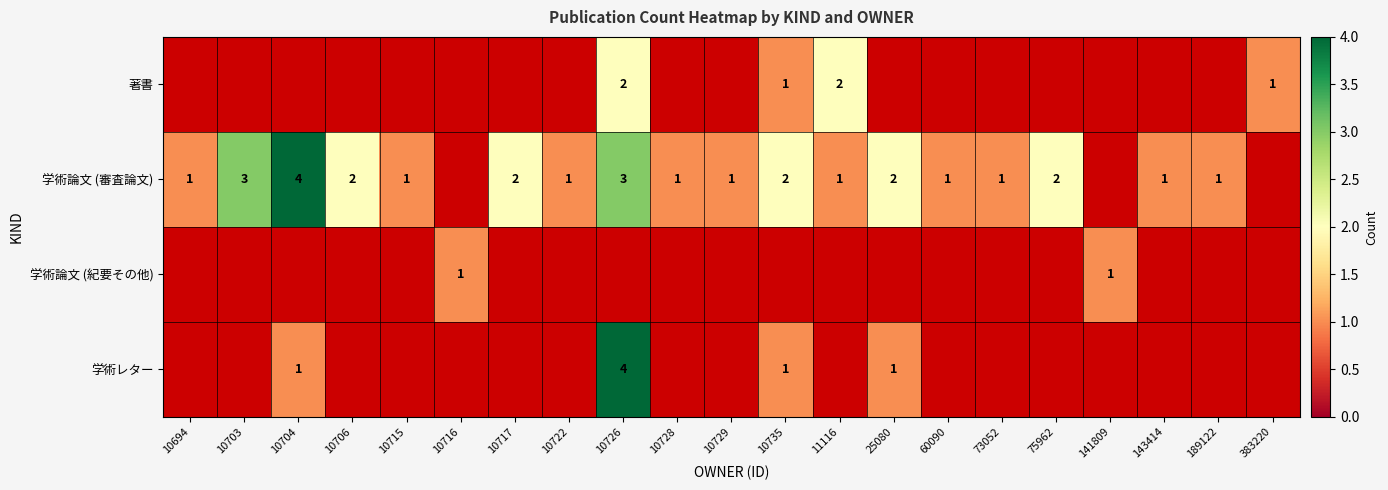

How many values in the 学術論文 (審査論文) series exceed 1?

8